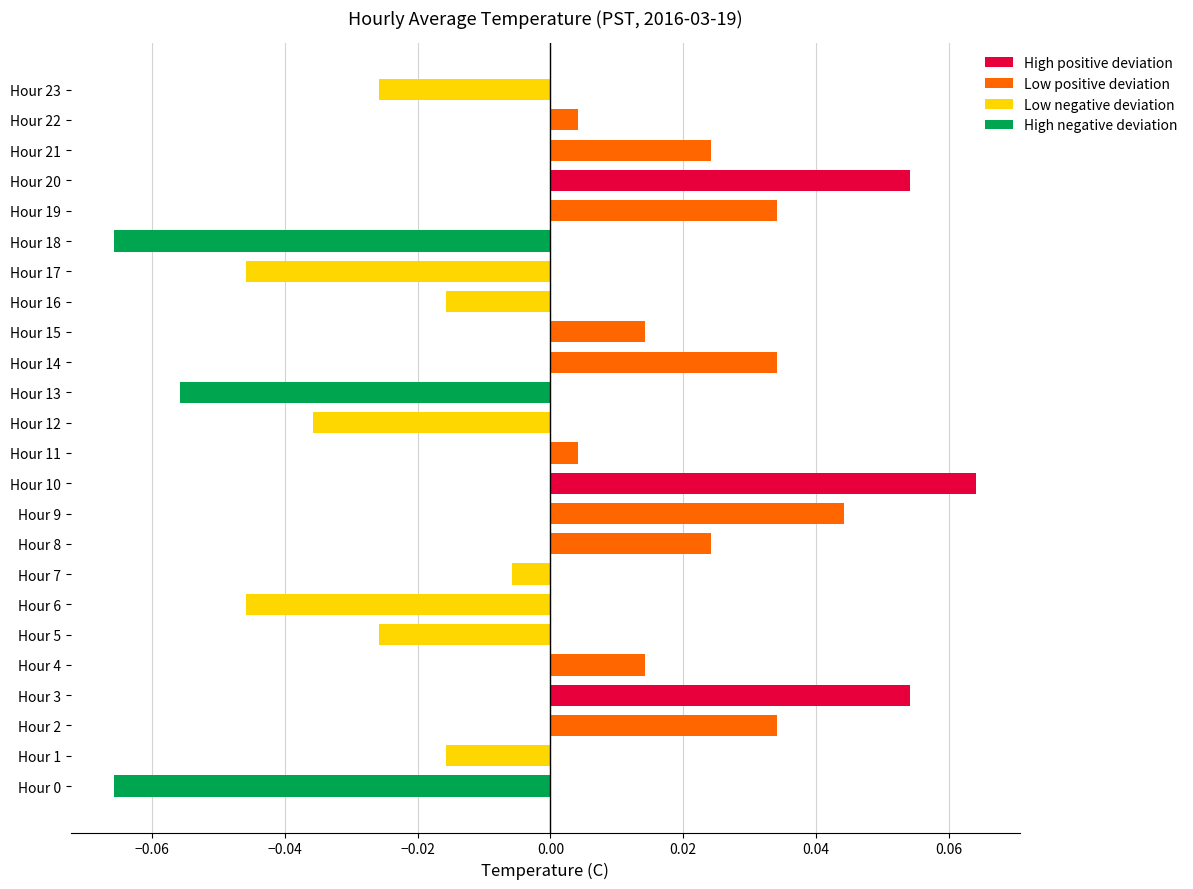

Between Hour 4 and Hour 2, which is larger?

Hour 2